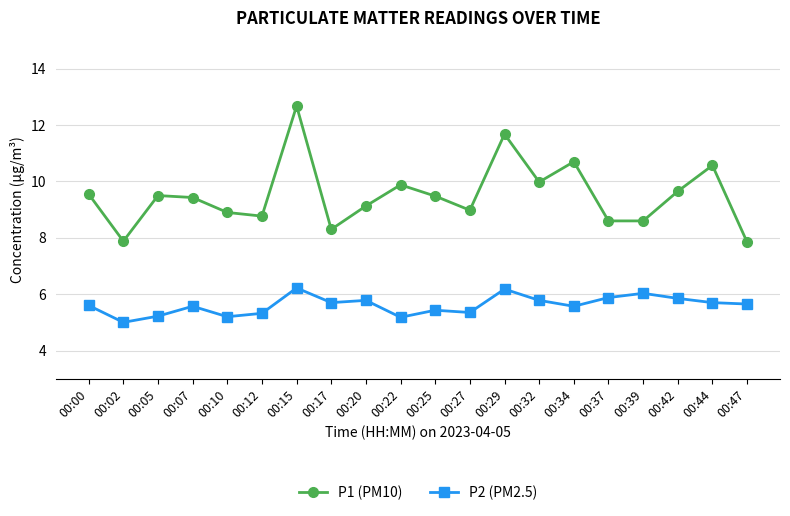

The P1 (PM10) series shows 5.4 at 00:12. True or false?

False